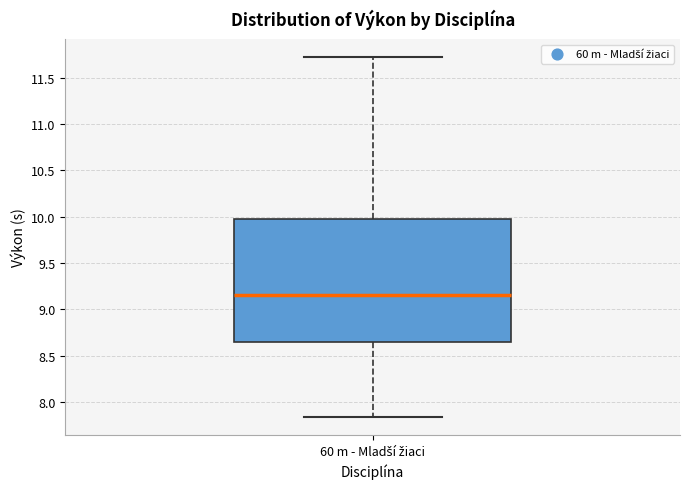

Where does the median line of the box for 60 m - Mladší žiaci sit on the y-axis? The values are not printed on the chart, so give them approximately, as read against the axis.

9.15